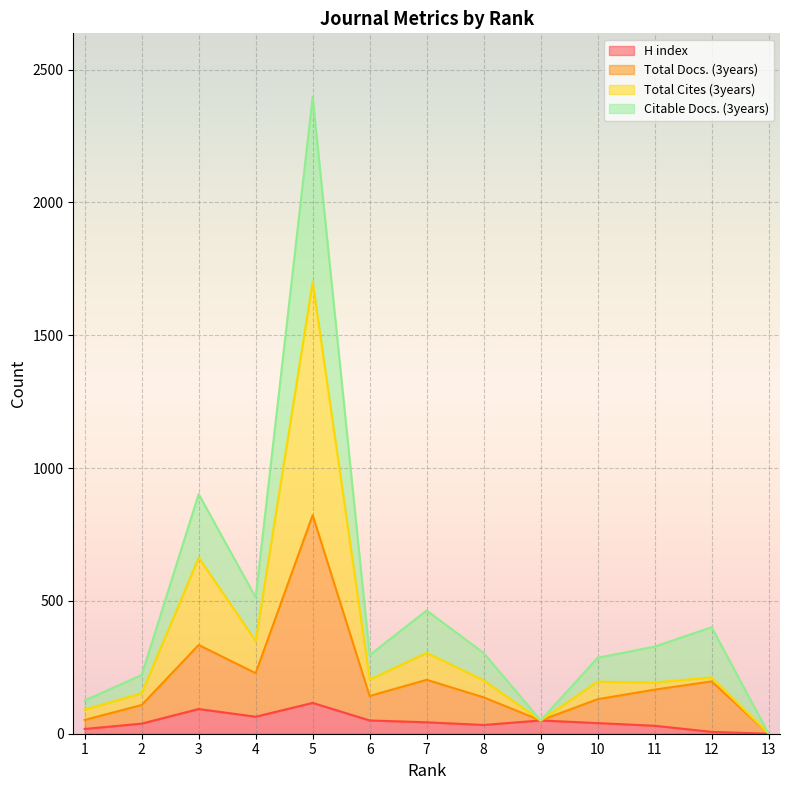

True or false: H index and Citable Docs. (3years) cross at least once.

False